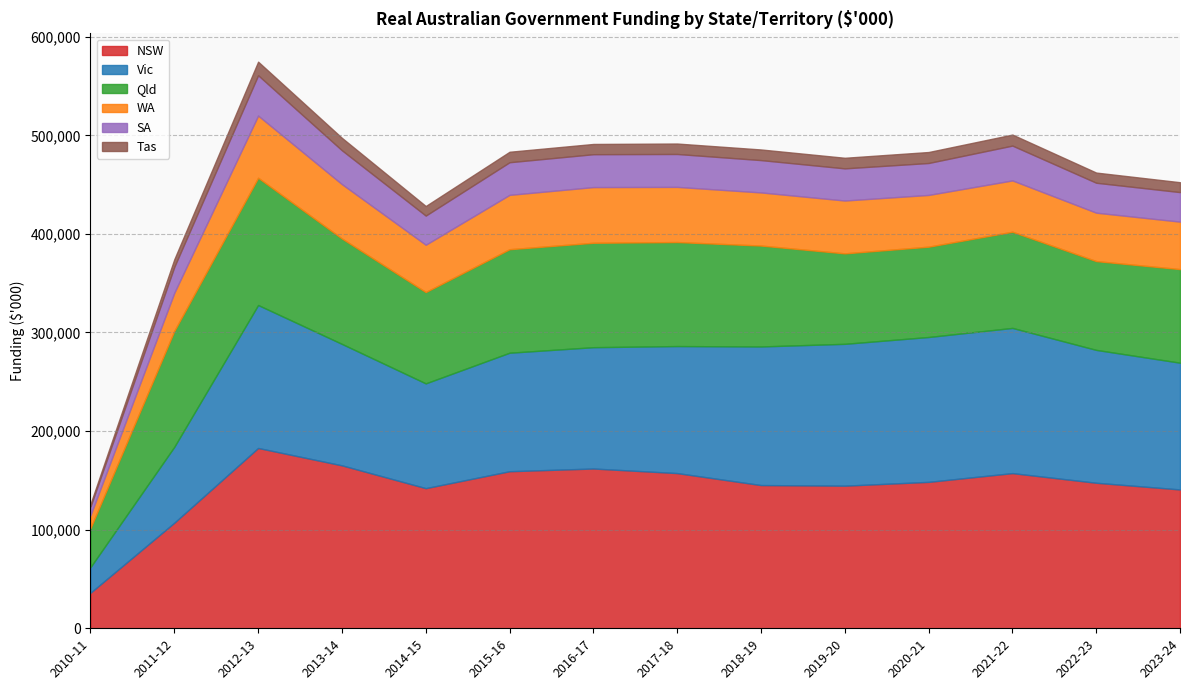

Which series has the widest spread of values?

NSW